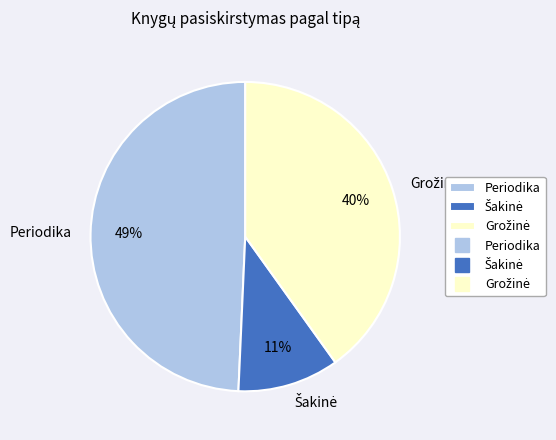

Count the number of slices in the pie.

3